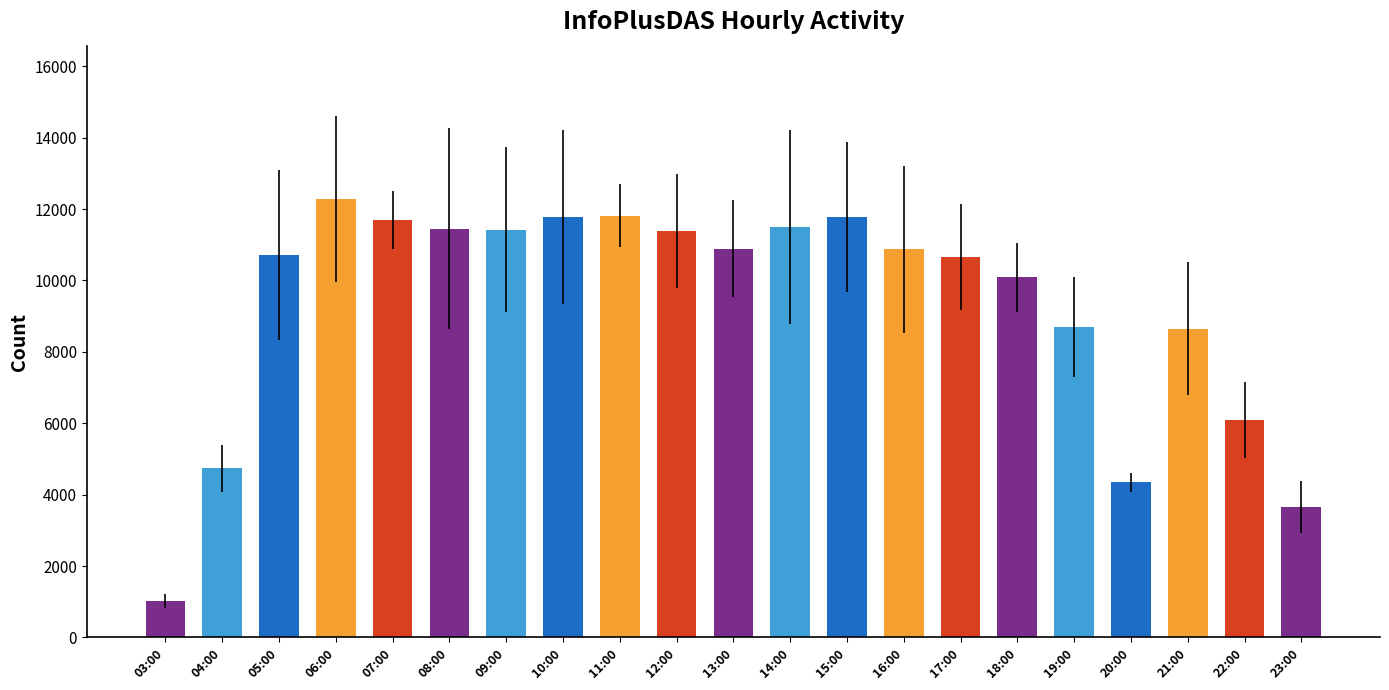

What is the approximate value at 17:00?

10656